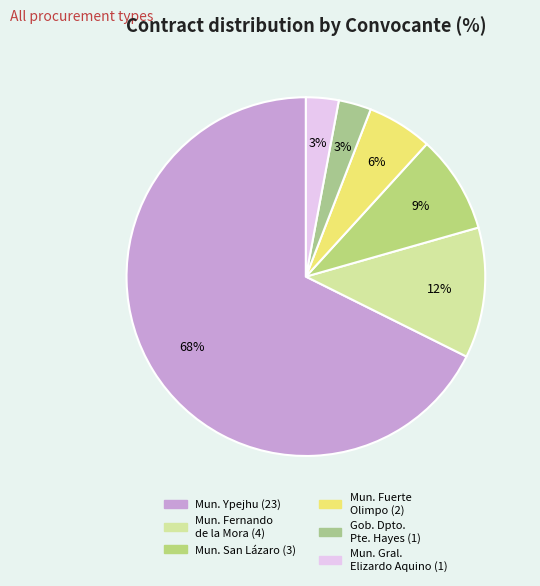

Which category has the biggest portion of the pie?

municipalidad-ypejhu